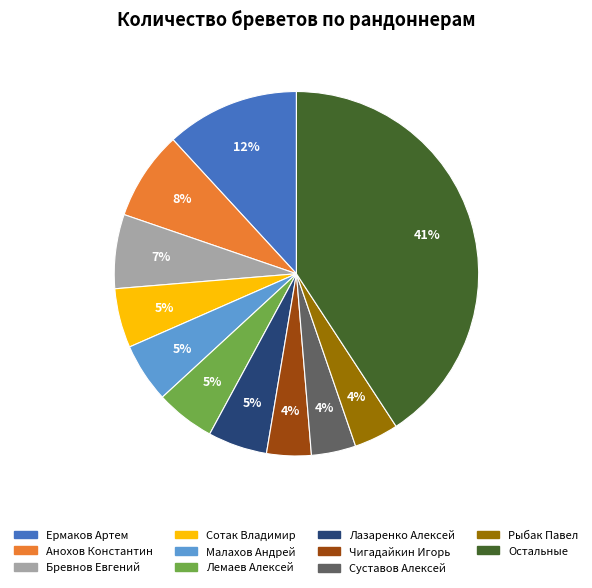

To the nearest percent, what is the difference between the largest and smallest slice percentages?

37%